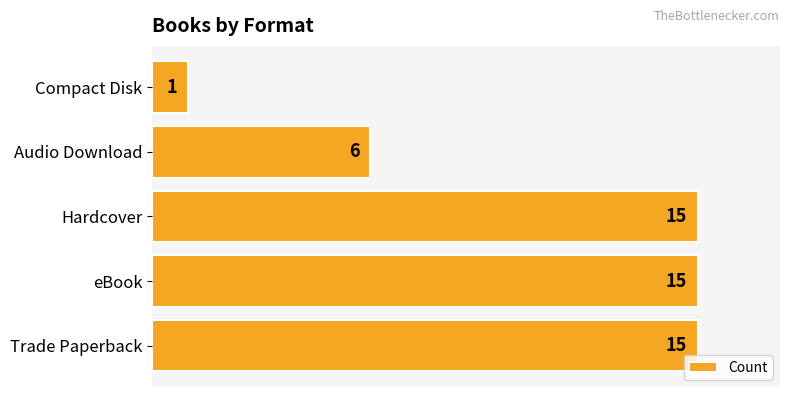

What is the sum of all values?

52